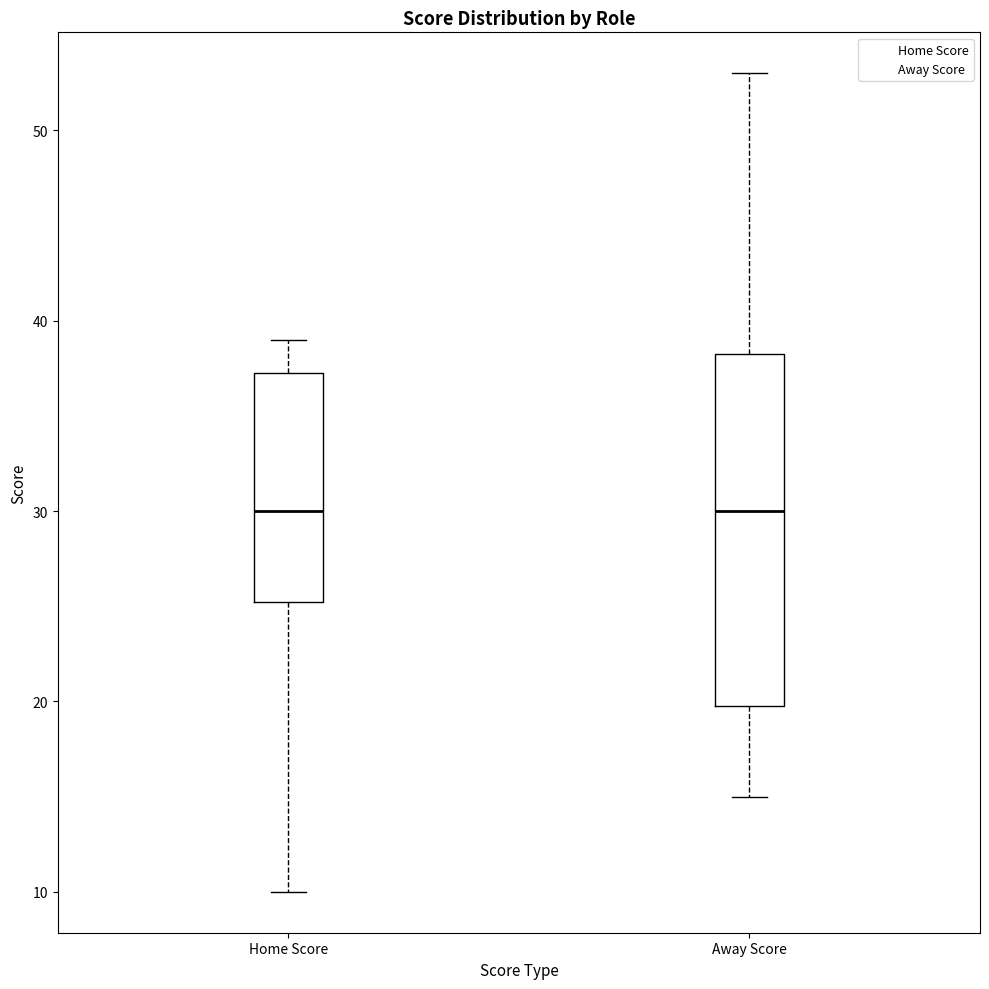

Reading left to right, transcribe this box plot: for each box, give where its median line is, the range the box spans, and where its two whiskers end, as read against the y-axis. The values are not printed on the chart, so give them approximately, as read against the axis.

Home Score: median 30, box 25 to 37, whiskers 10 to 39
Away Score: median 30, box 20 to 38, whiskers 15 to 53